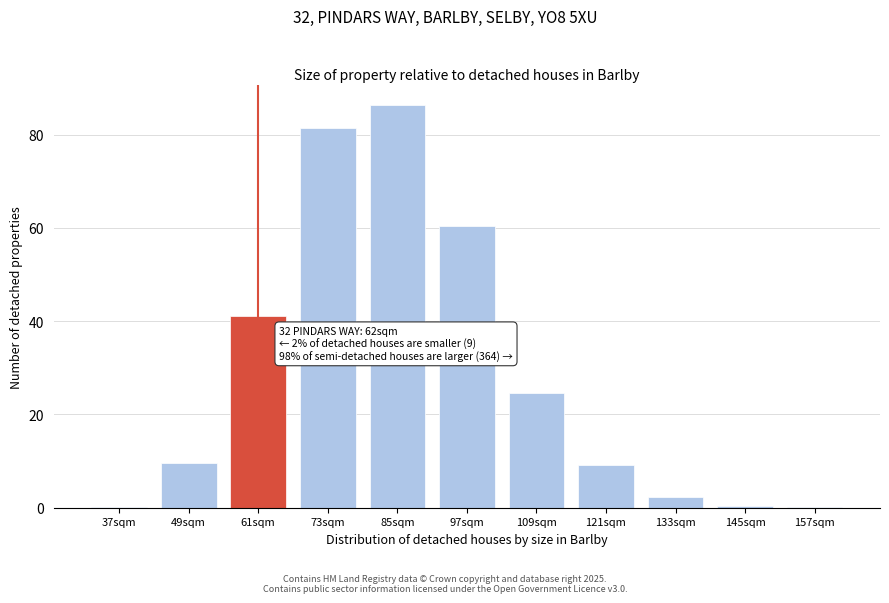

Reading left to right, what are all the values shown in this chart?

37sqm=0.1	49sqm=9.7	61sqm=41.0	73sqm=81.5	85sqm=86.4	97sqm=60.4	109sqm=24.7	121sqm=9.1	133sqm=2.3	145sqm=0.4	157sqm=0.1